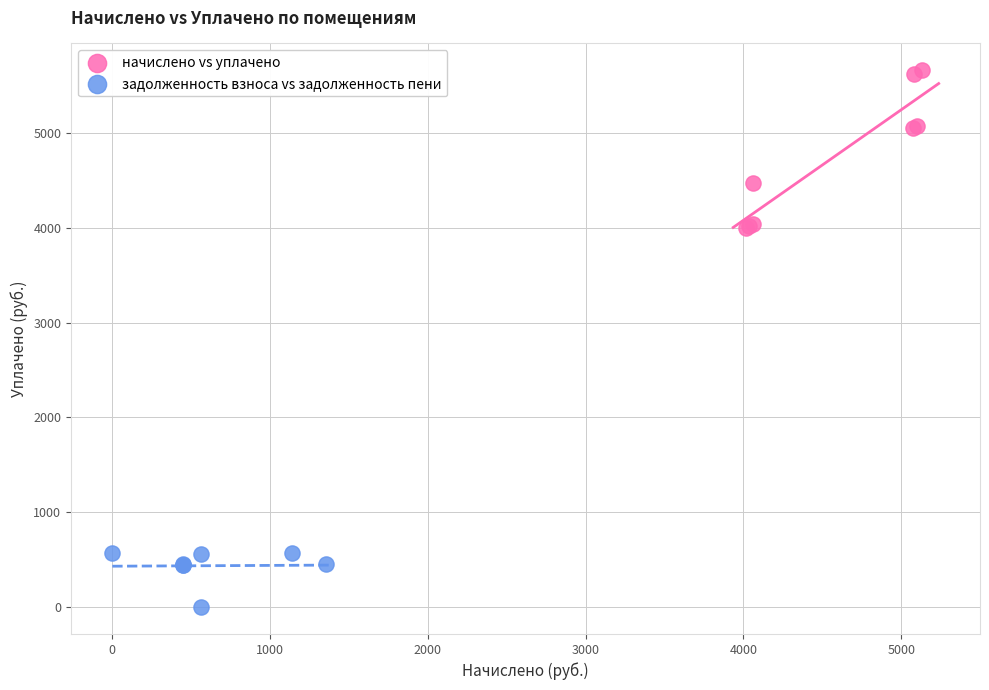

What are all the series names shown in the legend?

начислено vs уплачено, задолженность взноса vs задолженность пени